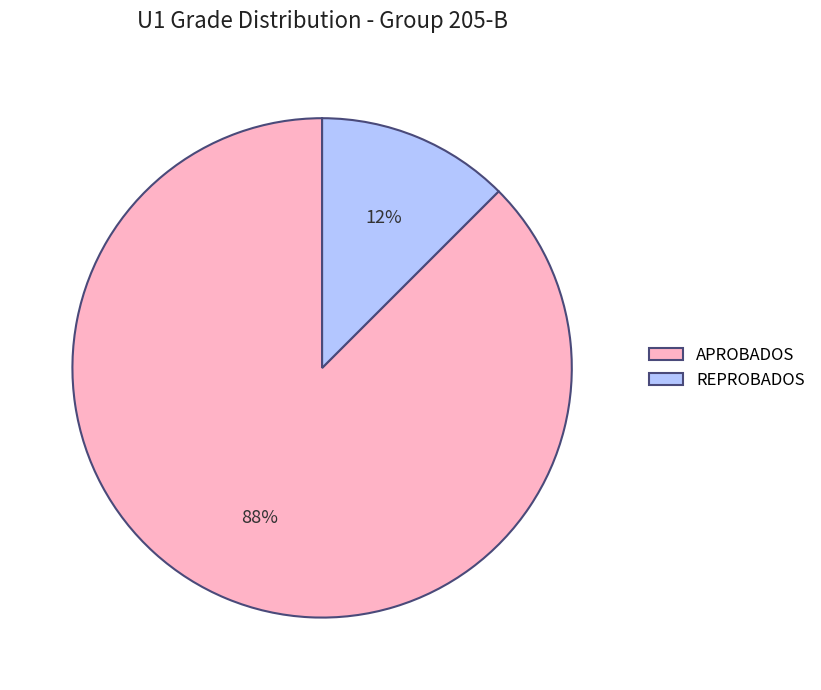

Is there a majority slice in this chart?

Yes